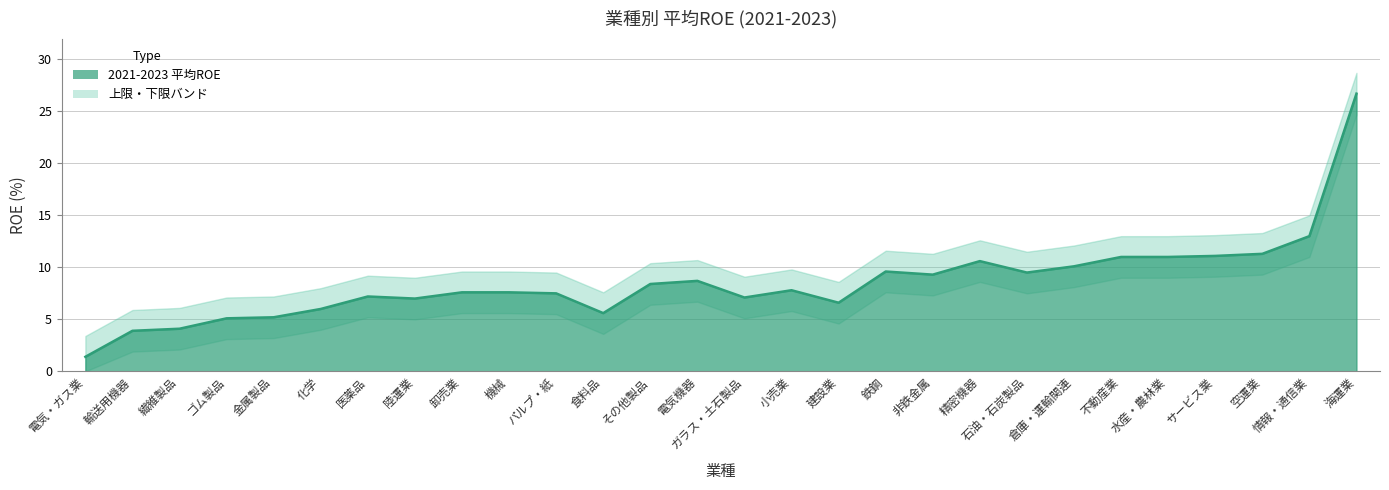

What position from the left is 電気・ガス業?

1